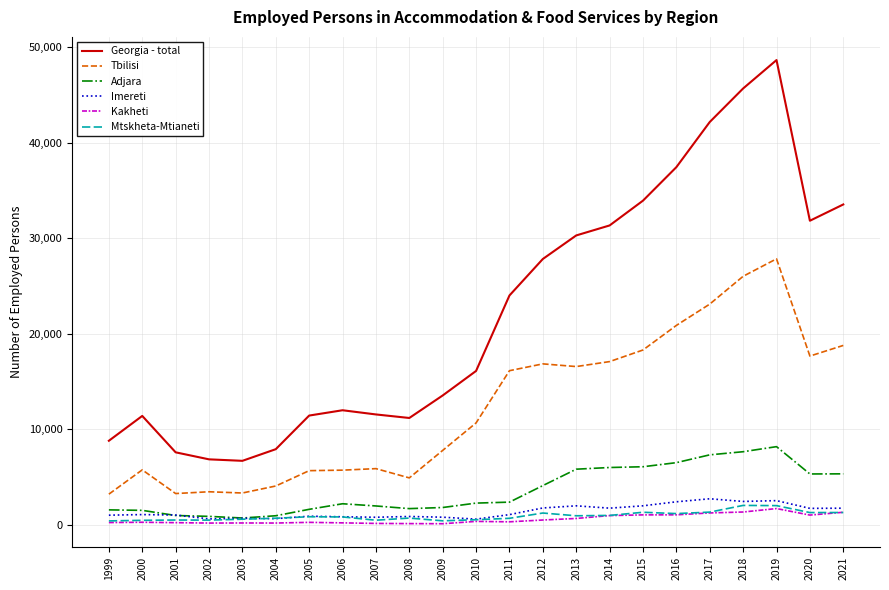

At which category is the sum across all series the highest?

2019